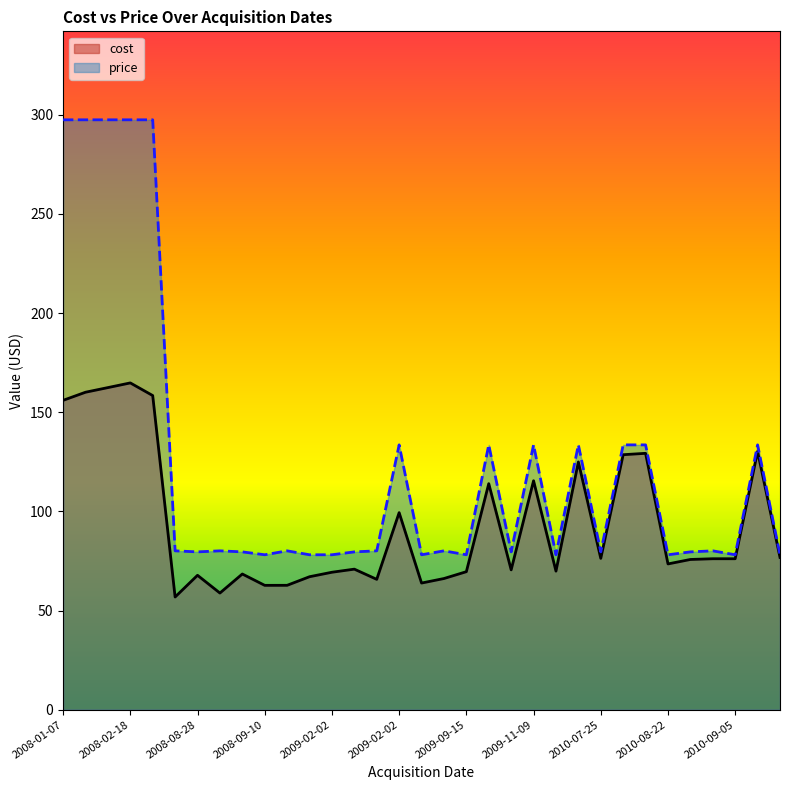

Count the number of categories in the chart.

33